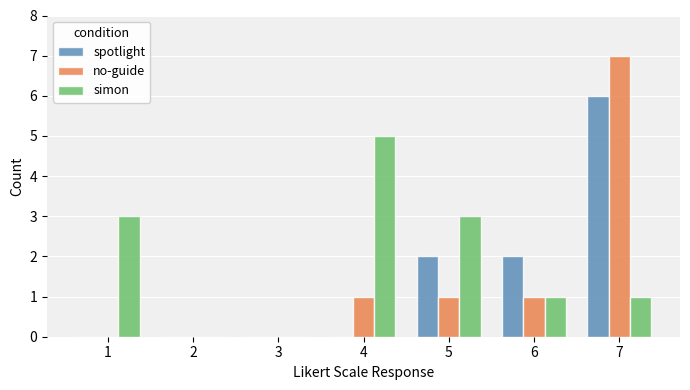

Reading right to left, list all the values displayed in this chart.

spotlight: 6	2	2	0	0	0	0
no-guide: 7	1	1	1	0	0	0
simon: 1	1	3	5	0	0	3